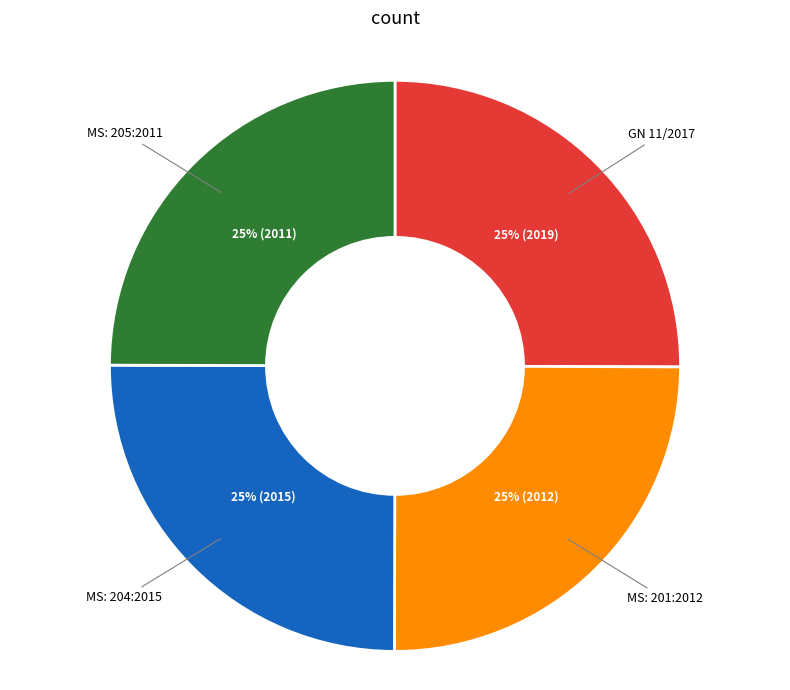

Count the number of slices in the pie.

4